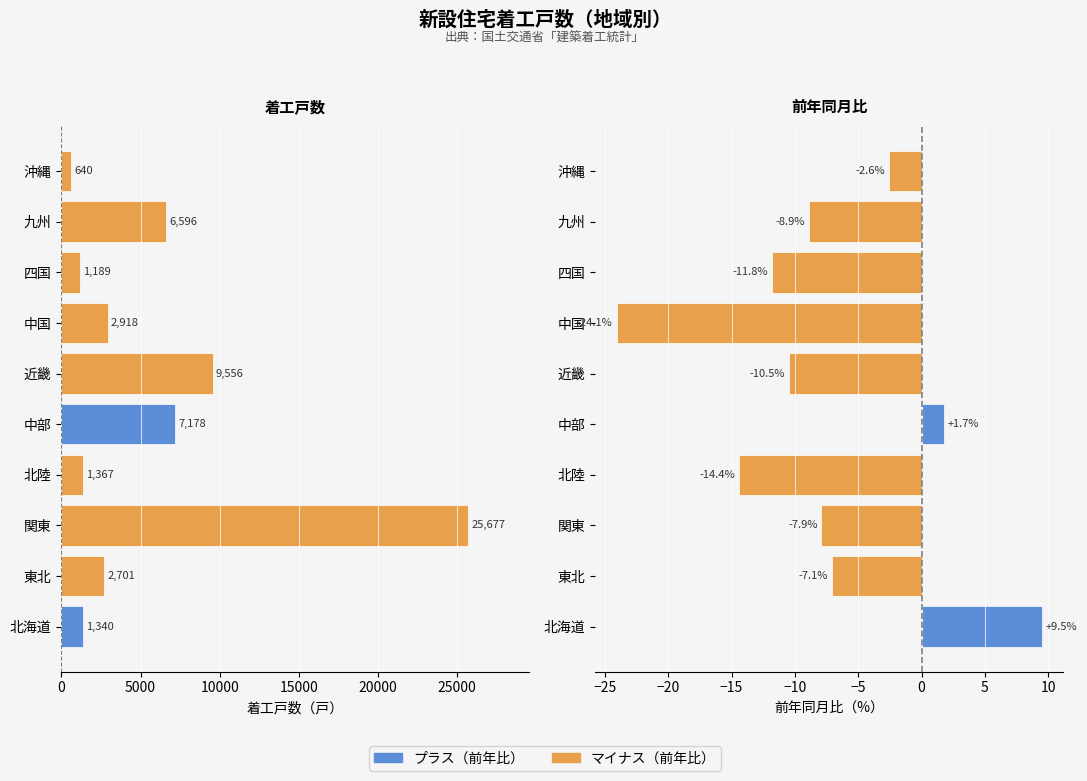

What is the minimum value for 前年同月比（マイナス）?

-24.1